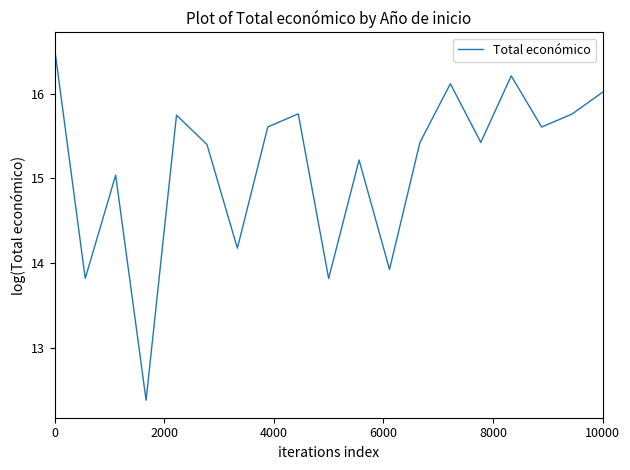

What is the maximum value shown in the chart?

16.5